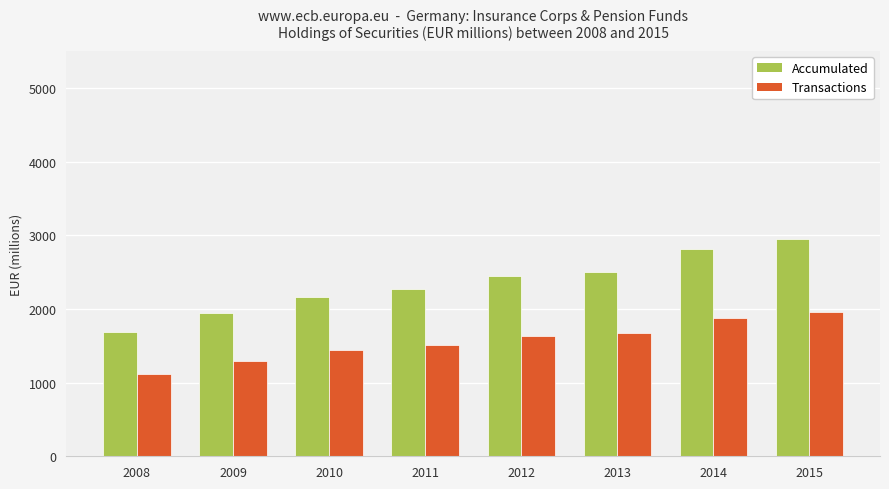

Which series has the largest total across all categories?

Accumulated